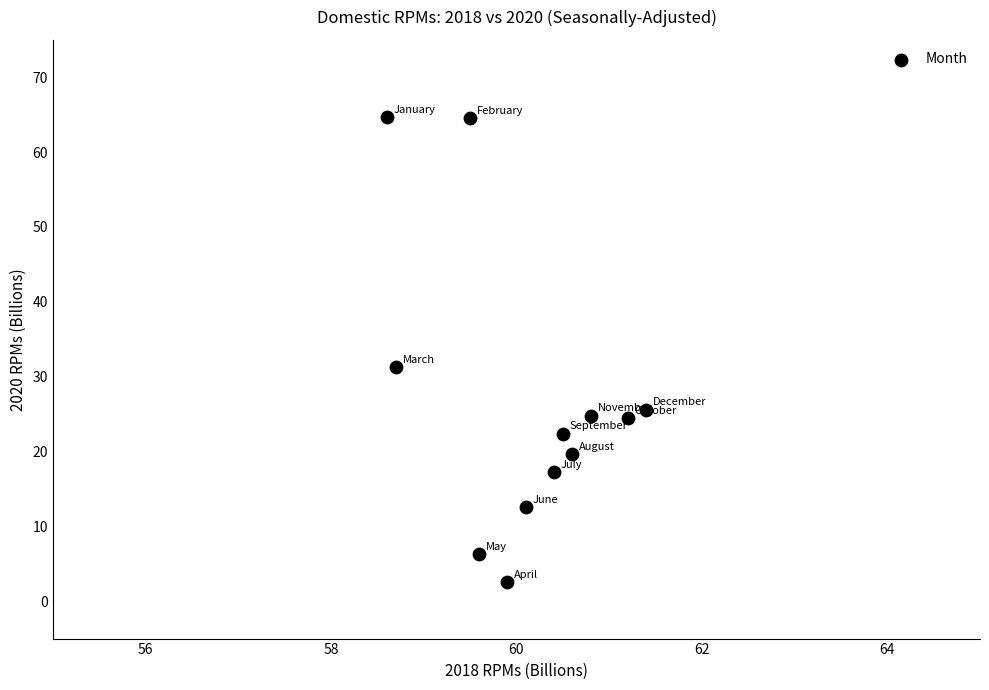

What is the range of Y values (max minus min)?

62.2